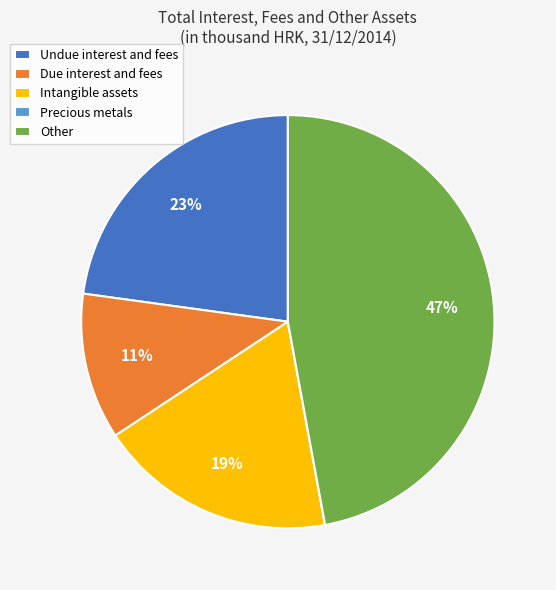

Which slice is the largest?

Other